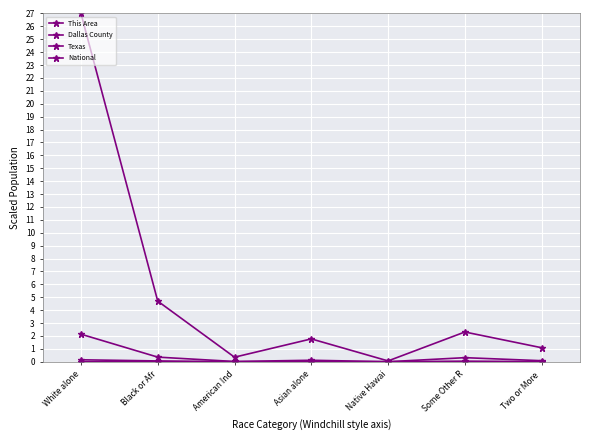

How many lines are shown in the chart?

4